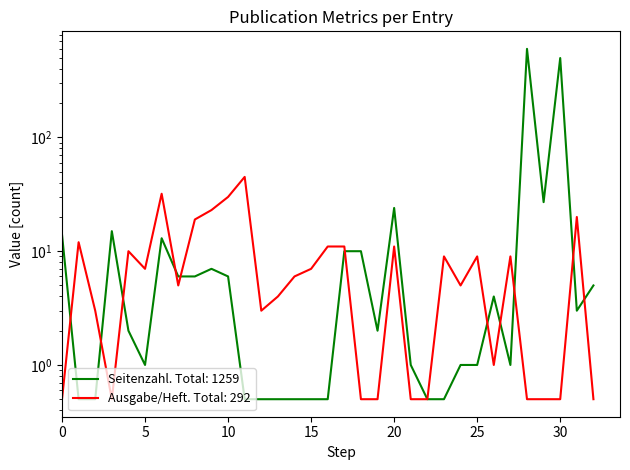

What is the total value across all series at 12?

3.5